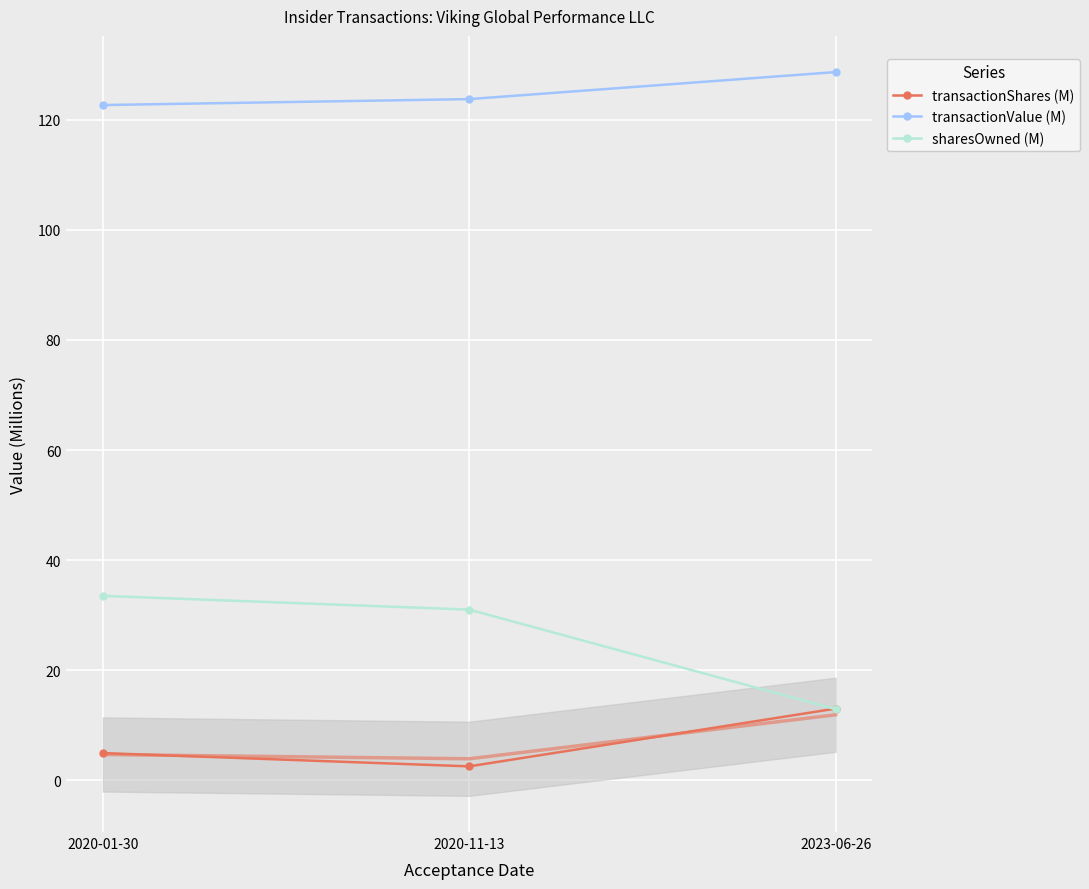

Reading left to right, list all the values displayed in this chart.

transactionShares (M): 4.9	2.5	13.0
transactionValue (M): 122.7	123.8	128.7
sharesOwned (M): 33.5	31.0	12.9